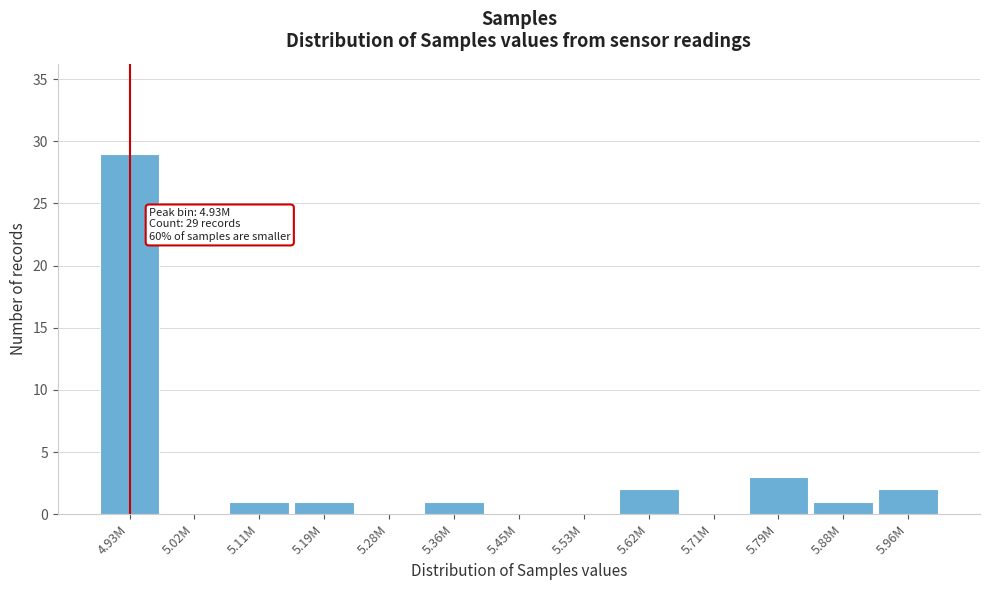

Reading right to left, list all the values displayed in this chart.

5.96M=2	5.88M=1	5.79M=3	5.71M=0	5.62M=2	5.53M=0	5.45M=0	5.36M=1	5.28M=0	5.19M=1	5.11M=1	5.02M=0	4.93M=29